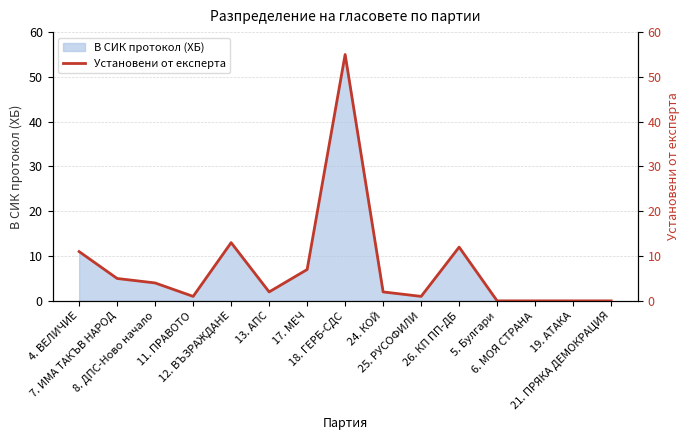

The value at 12. ВЪЗРАЖДАНЕ is 13. True or false?

True